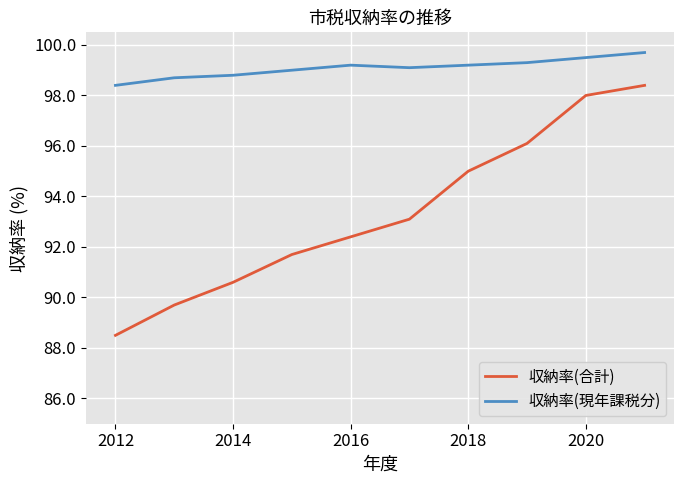

At how many categories does at least one series exceed 97?

10